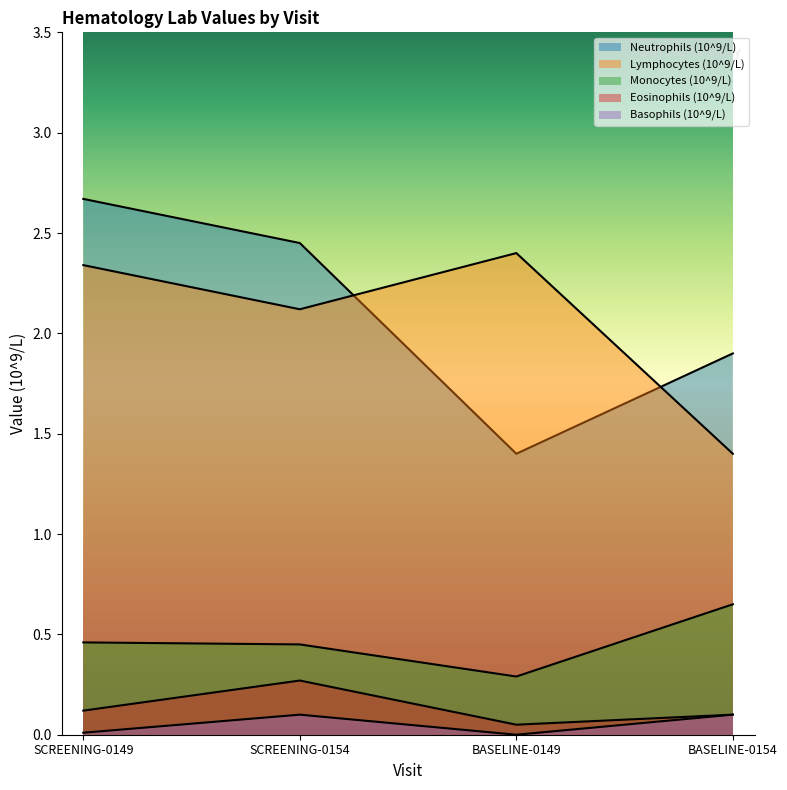

The value of Basophils (10^9/L) at BASELINE-0154 is 0.2. True or false?

False